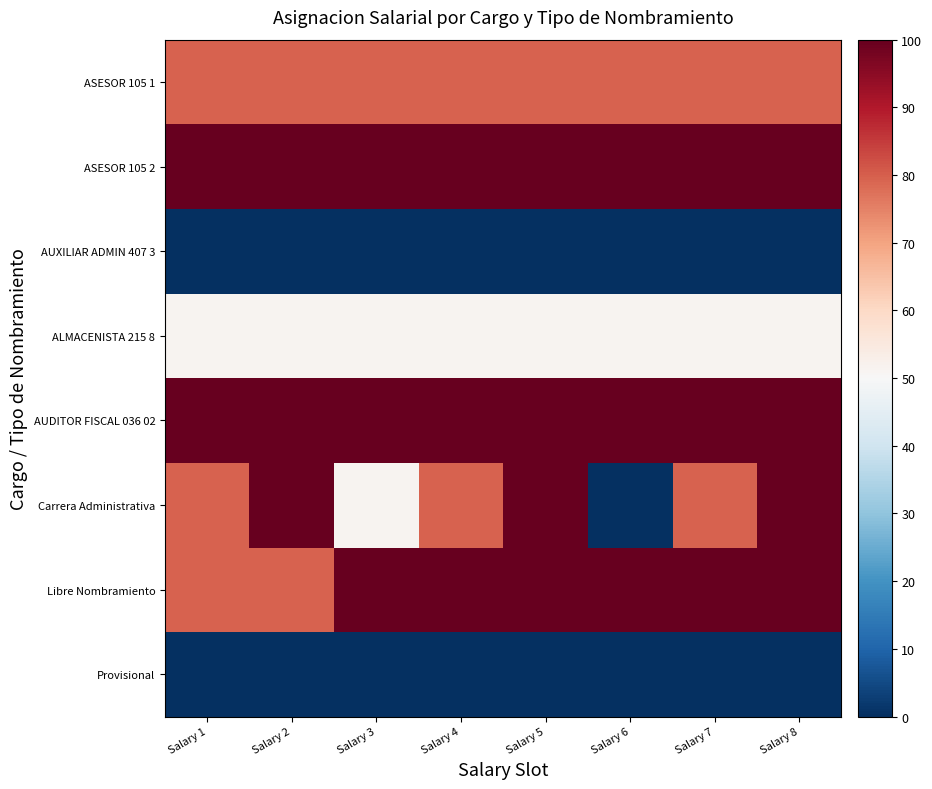

Rank the series at Salary 7 from lowest to highest value.

AUXILIAR ADMIN 407 3, Provisional, ALMACENISTA 215 8, ASESOR 105 1, Carrera Administrativa, ASESOR 105 2, AUDITOR FISCAL 036 02, Libre Nombramiento